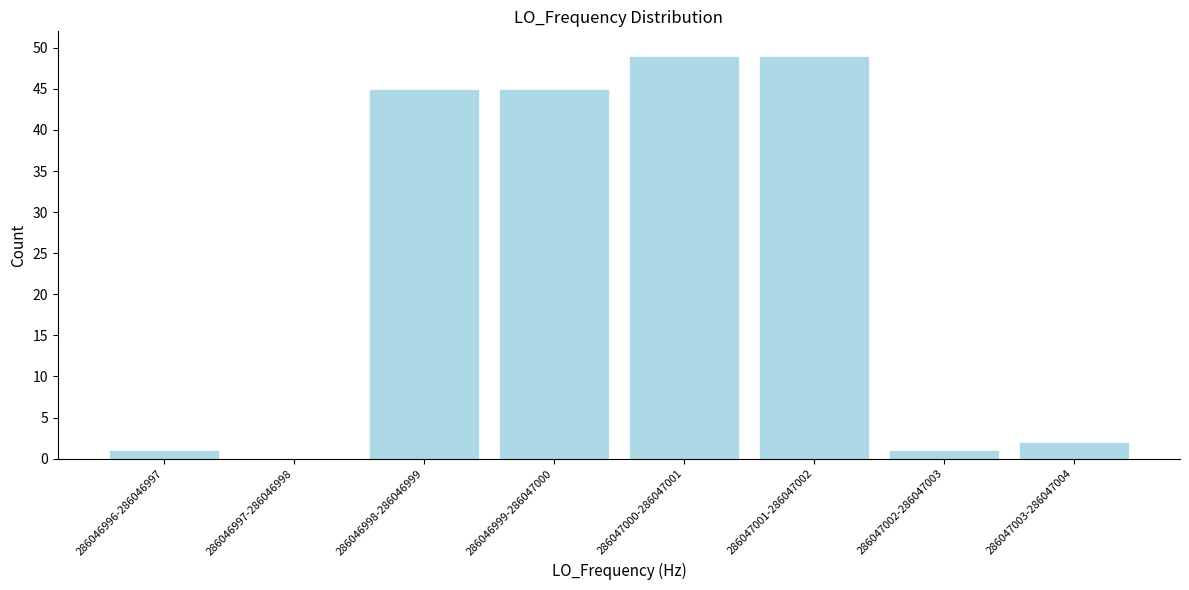

Reading left to right, list all the values displayed in this chart.

286046996-286046997=1	286046997-286046998=0	286046998-286046999=45	286046999-286047000=45	286047000-286047001=49	286047001-286047002=49	286047002-286047003=1	286047003-286047004=2